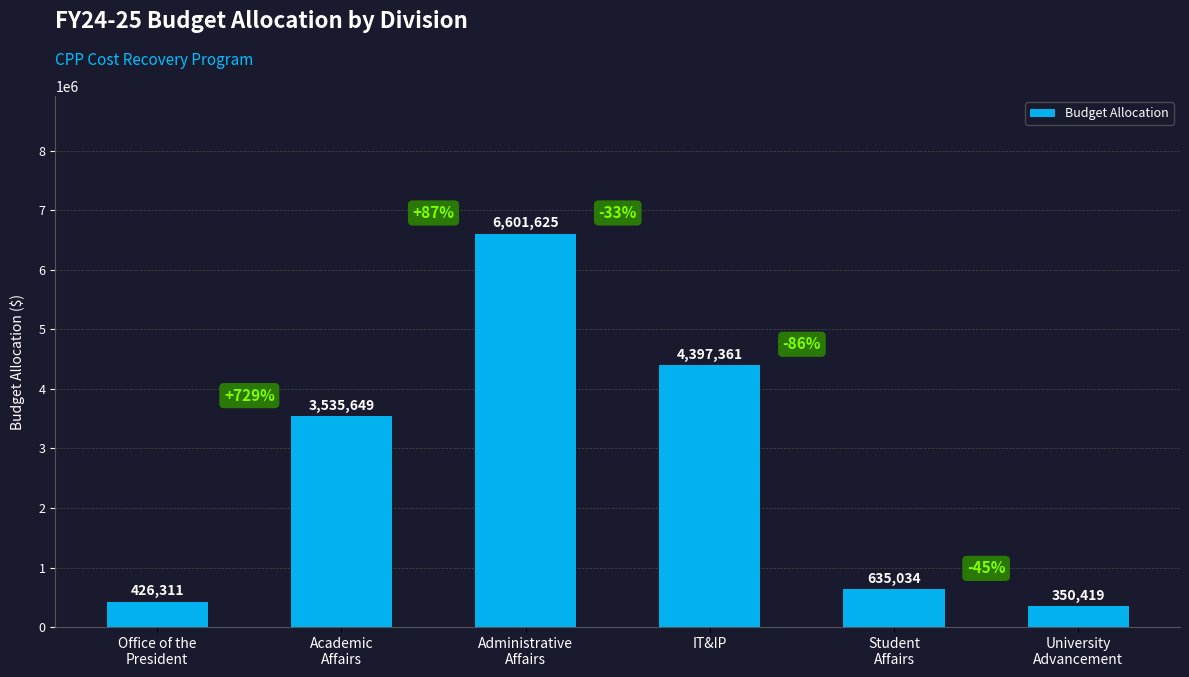

How many bars are there in total?

6